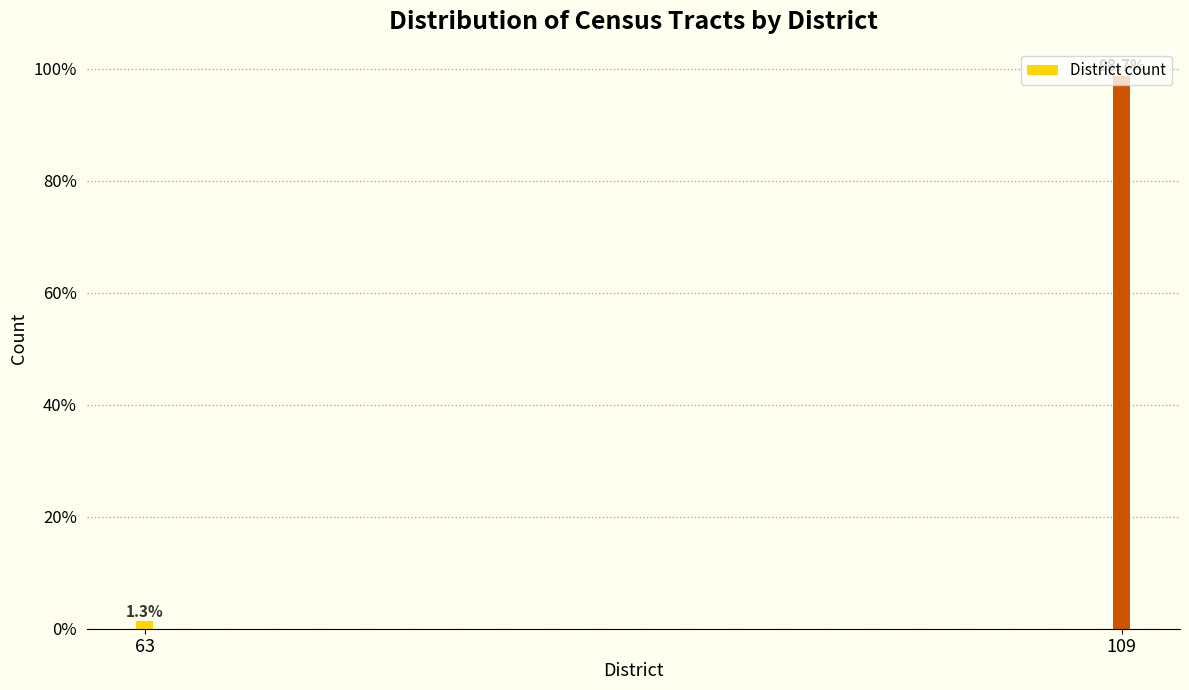

What is the value of the 2nd bar from the left?

98.7